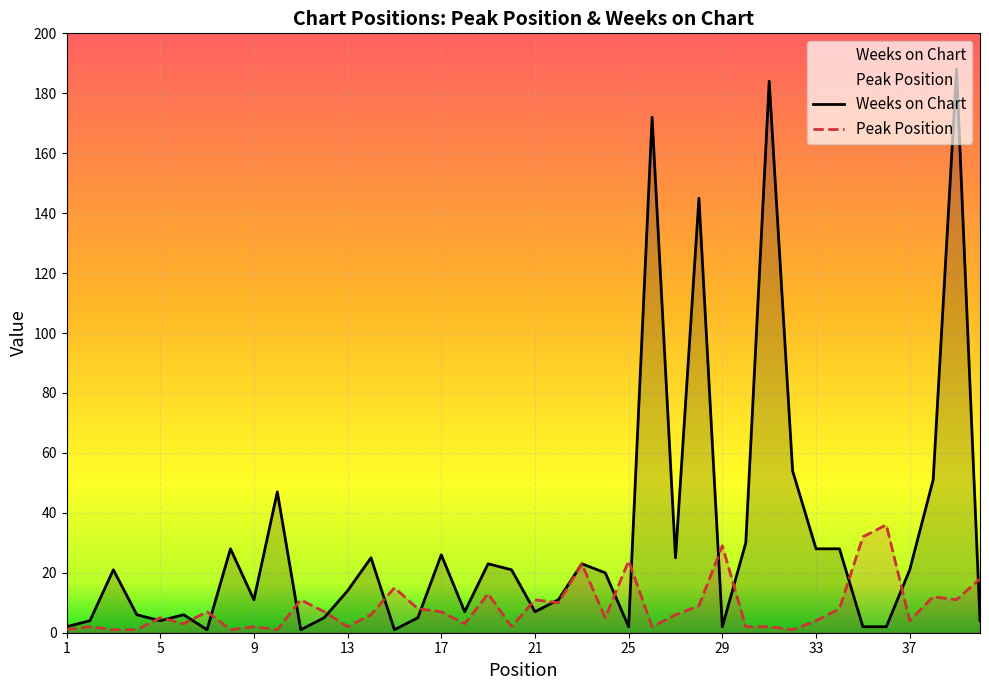

At which label does Weeks on Chart reach its peak?

39